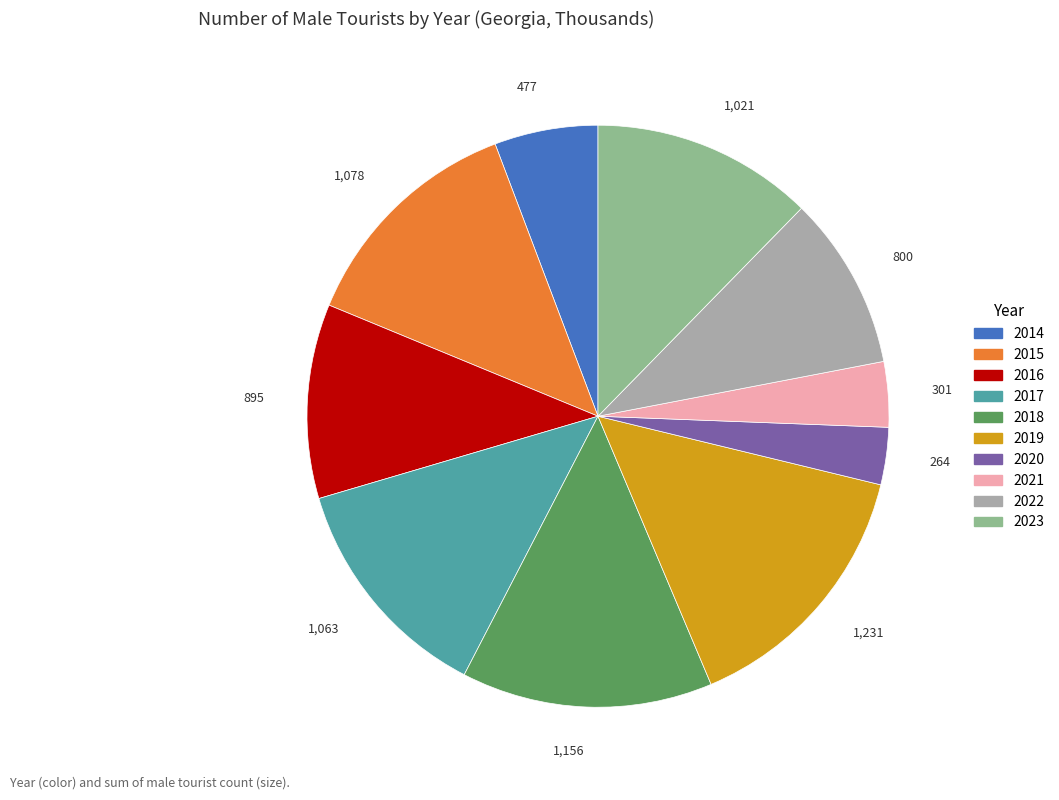

Is there a majority slice in this chart?

No